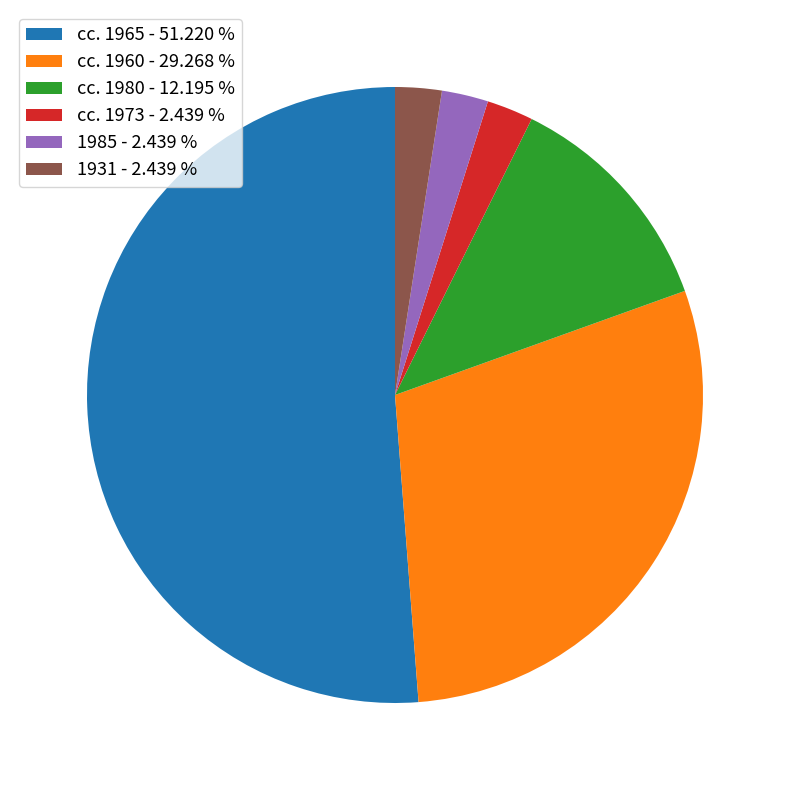

What is the ratio of the value at cc. 1980 to the value at cc. 1973?

5.0